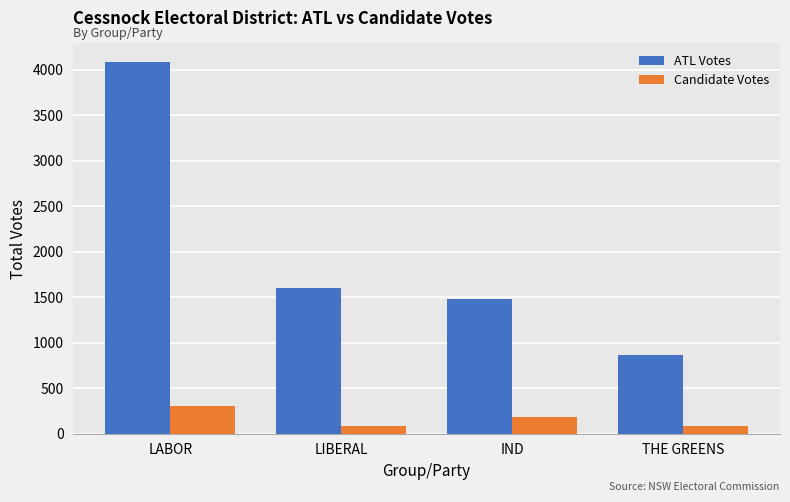

True or false: ATL Votes has a value of 1596 at LIBERAL.

True